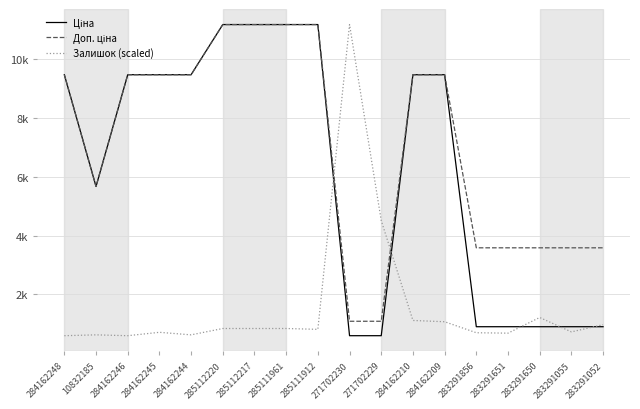

Reading right to left, transcribe all the data shown in this chart.

Ціна: 283291052=895.9	283291055=895.9	283291650=895.9	283291651=895.9	283291856=895.9	284162209=9480.1	284162210=9480.1	271702229=589.9	271702230=589.9	285111912=11188.2	285111961=11188.2	285112217=11188.2	285112220=11188.2	284162244=9480.1	284162245=9480.1	284162246=9480.1	10832185=5673.8	284162248=9480.1
Доп. ціна: 283291052=3583.6	283291055=3583.6	283291650=3583.6	283291651=3583.6	283291856=3583.6	284162209=9480.1	284162210=9480.1	271702229=1081.7	271702230=1081.7	285111912=11188.2	285111961=11188.2	285112217=11188.2	285112220=11188.2	284162244=9480.1	284162245=9480.1	284162246=9480.1	10832185=5673.8	284162248=9480.1
Залишок (scaled): 283291052=964.8	283291055=719.7	283291650=1209.9	283291651=676.4	283291856=690.8	284162209=1065.7	284162210=1109.0	271702229=4512.0	271702230=11188.2	285111912=806.2	285111961=835.0	285112217=835.0	285112220=835.0	284162244=618.7	284162245=705.3	284162246=589.9	10832185=618.7	284162248=589.9